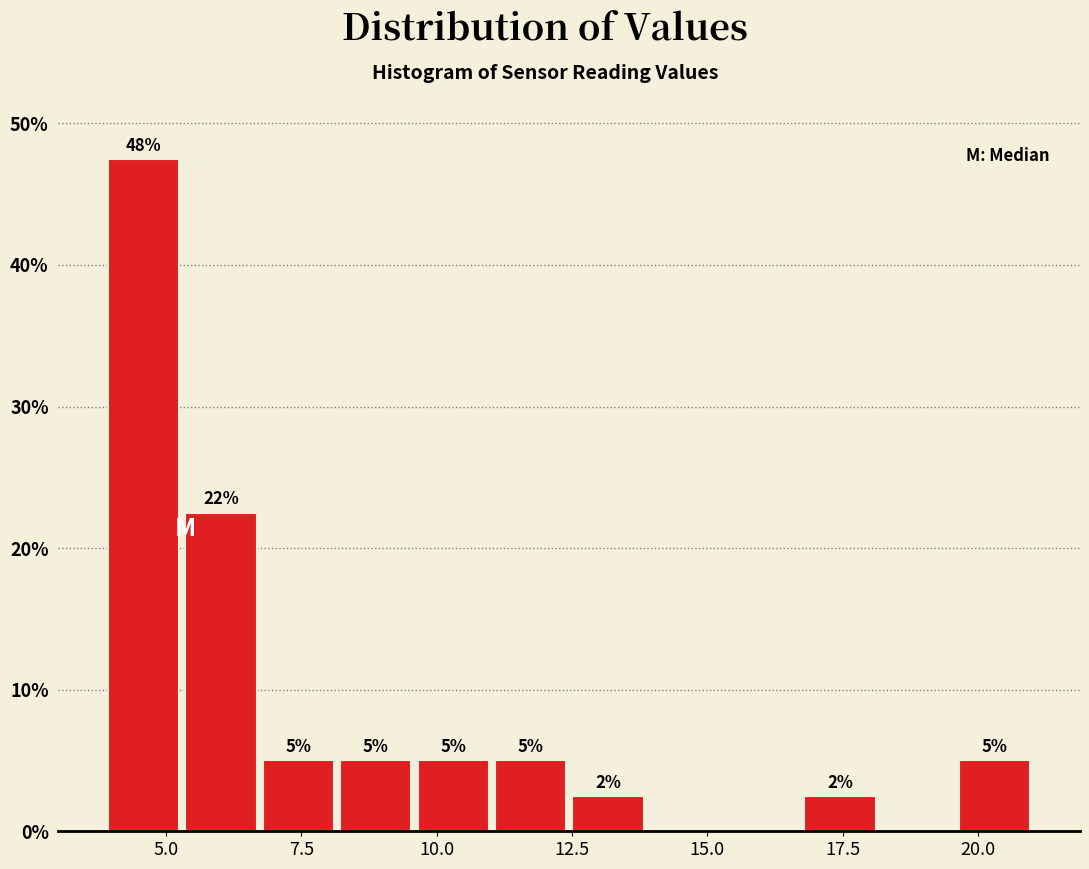

Around what value on the x-axis is the tallest bar? Give the approximate position of its centre, as read against the axis.

4.5